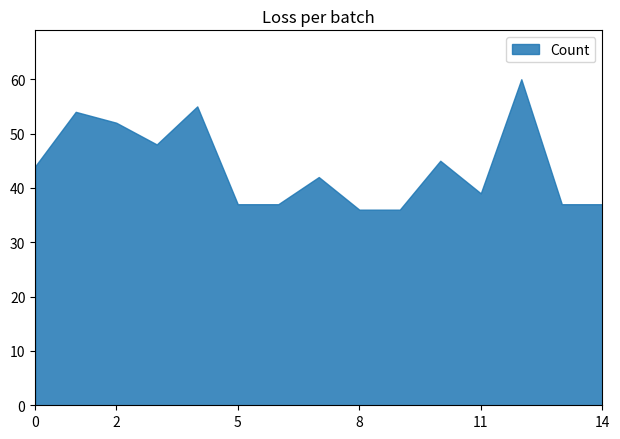

What is the smallest value displayed?

36